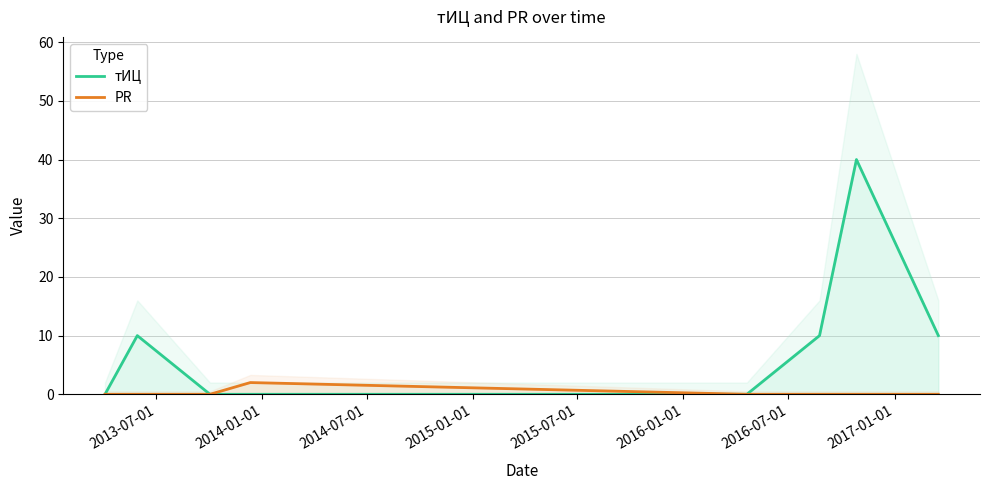

True or false: PR and тИЦ intersect in this chart.

False